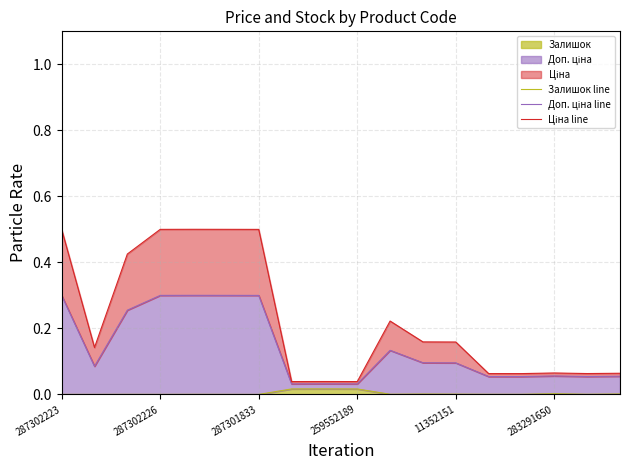

Between 16 and 12, which is larger?

12